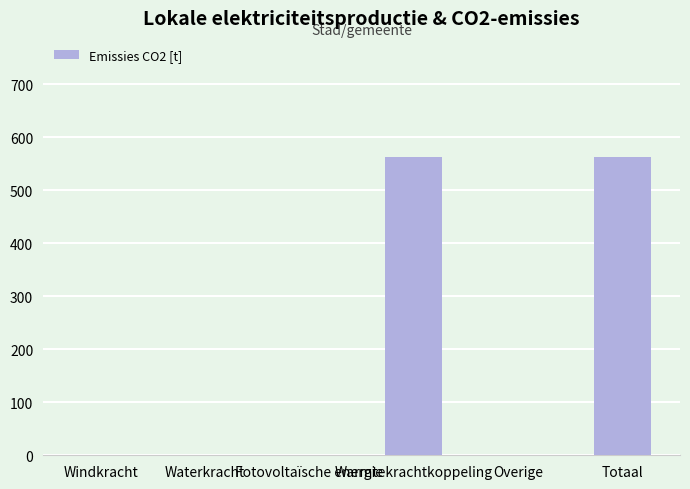

The chart shows a value of 356.8 at Overige. True or false?

False